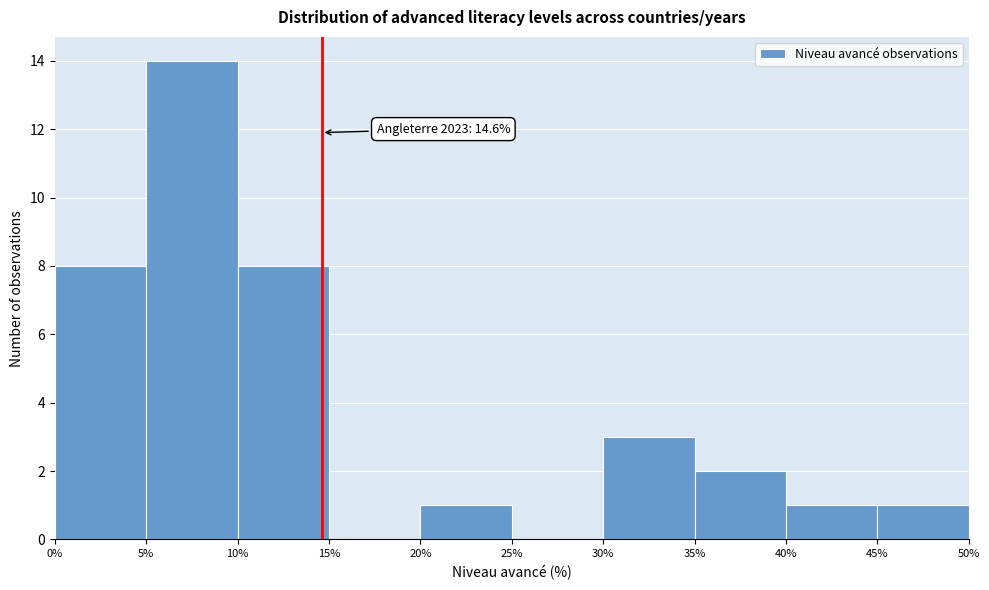

Which range on the x-axis has the tallest bar?

5% to 10%